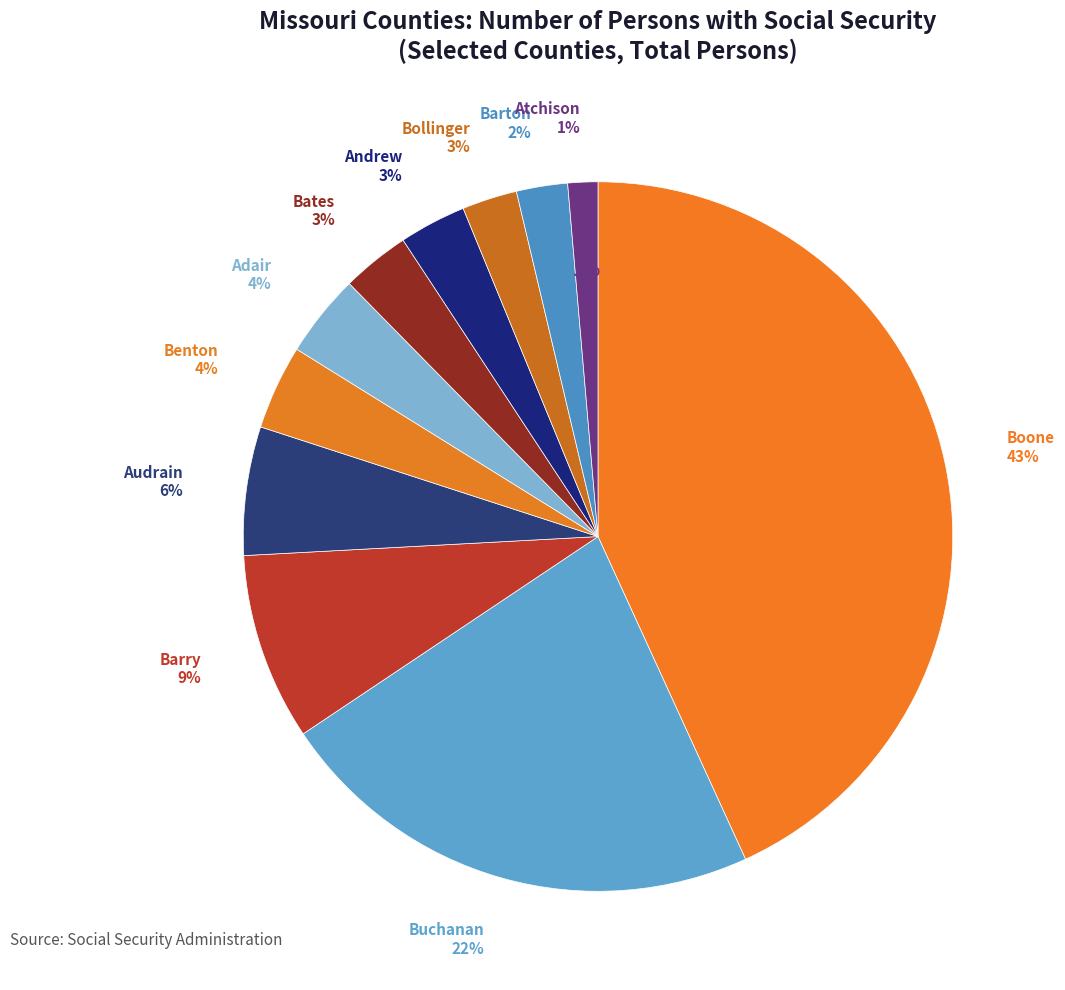

The Boone slice represents 43% of the pie. True or false?

True